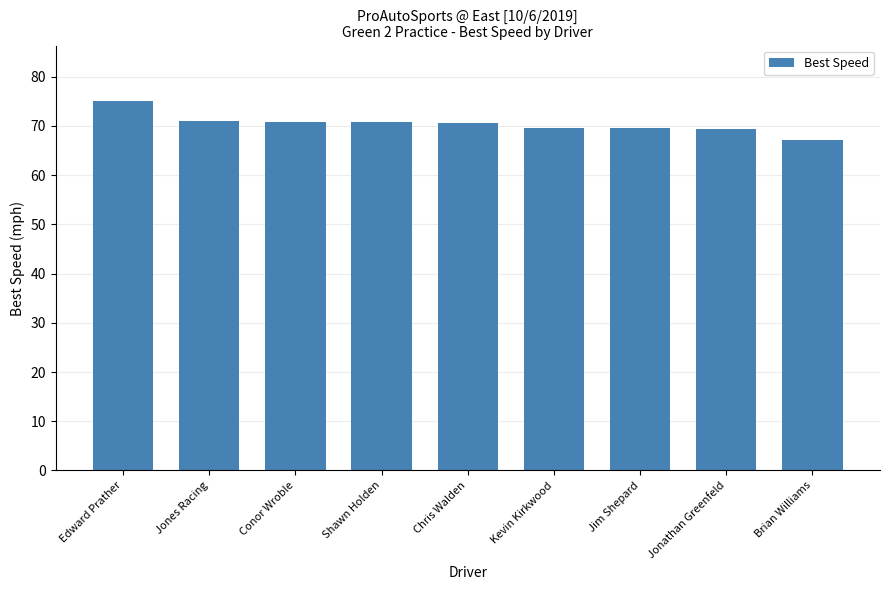

What is the average value?

70.4